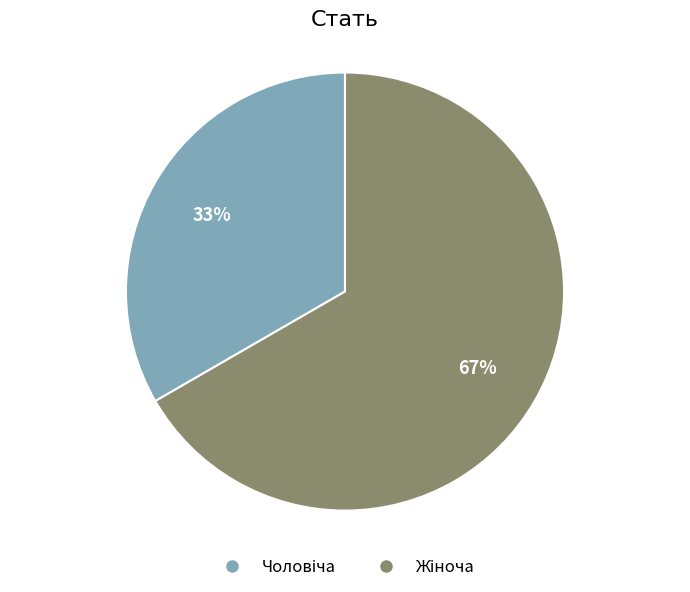

Does any single category account for the majority?

Yes